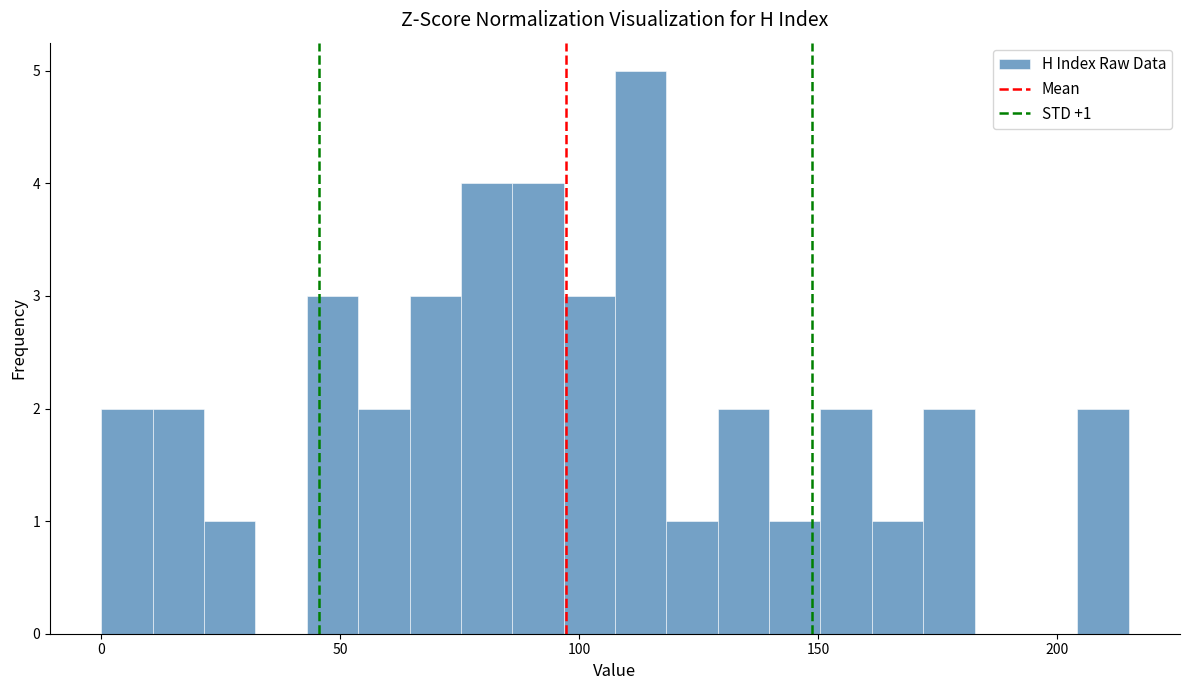

Around what value on the x-axis is the tallest bar? Give the approximate position of its centre, as read against the axis.

115